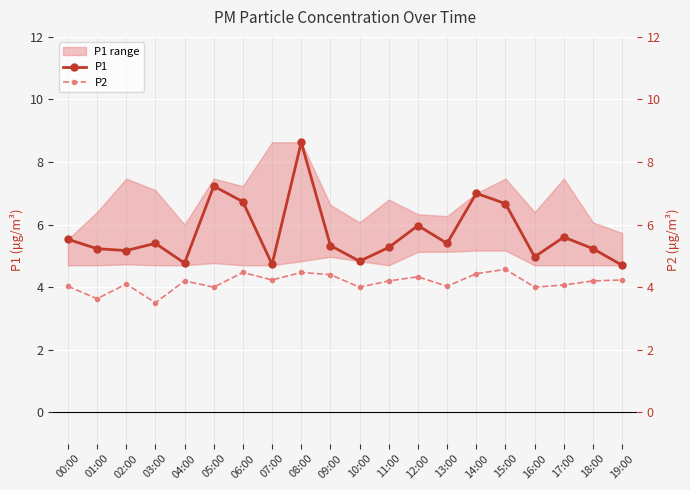

Between 10:00 and 11:00, which series saw the biggest shift?

P1